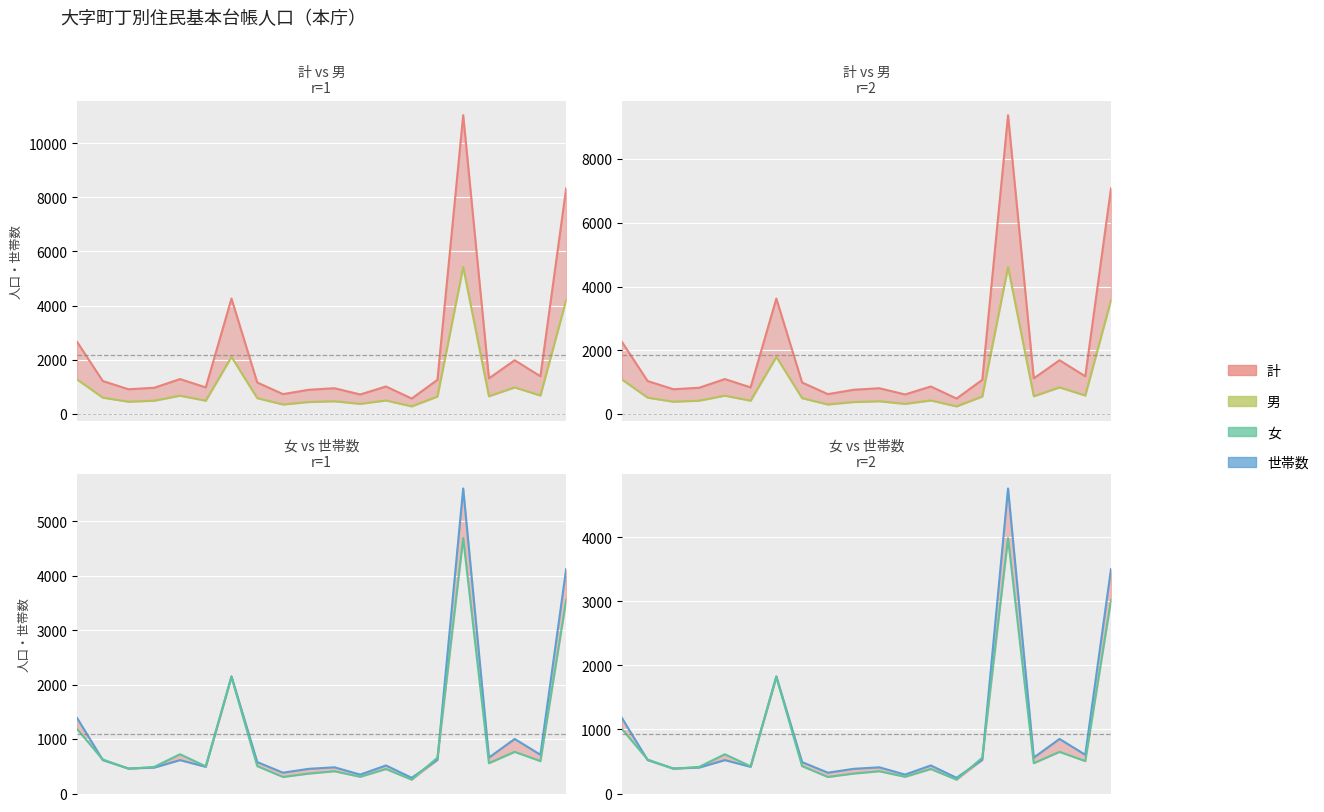

True or false: 計_line and 女_line cross at least once.

False